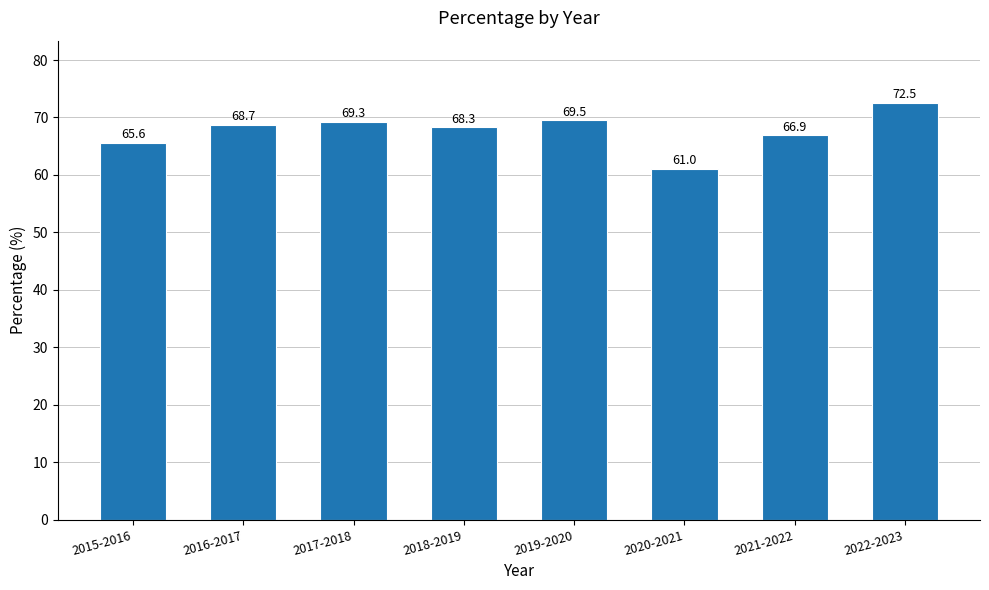

What position from the left is 2019-2020?

5